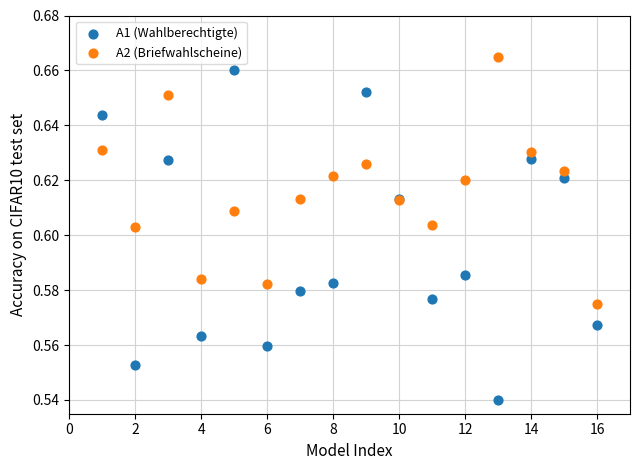

Which series has the largest Y range (max minus min)?

A1 (Wahlberechtigte)